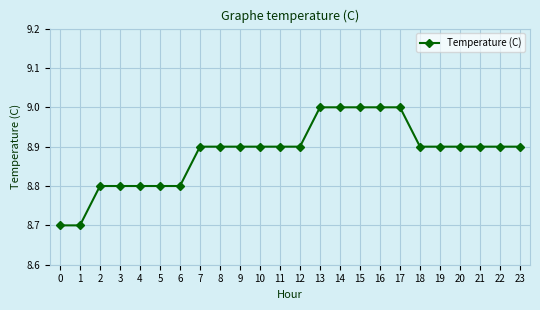

What is the greatest value displayed?

9.0